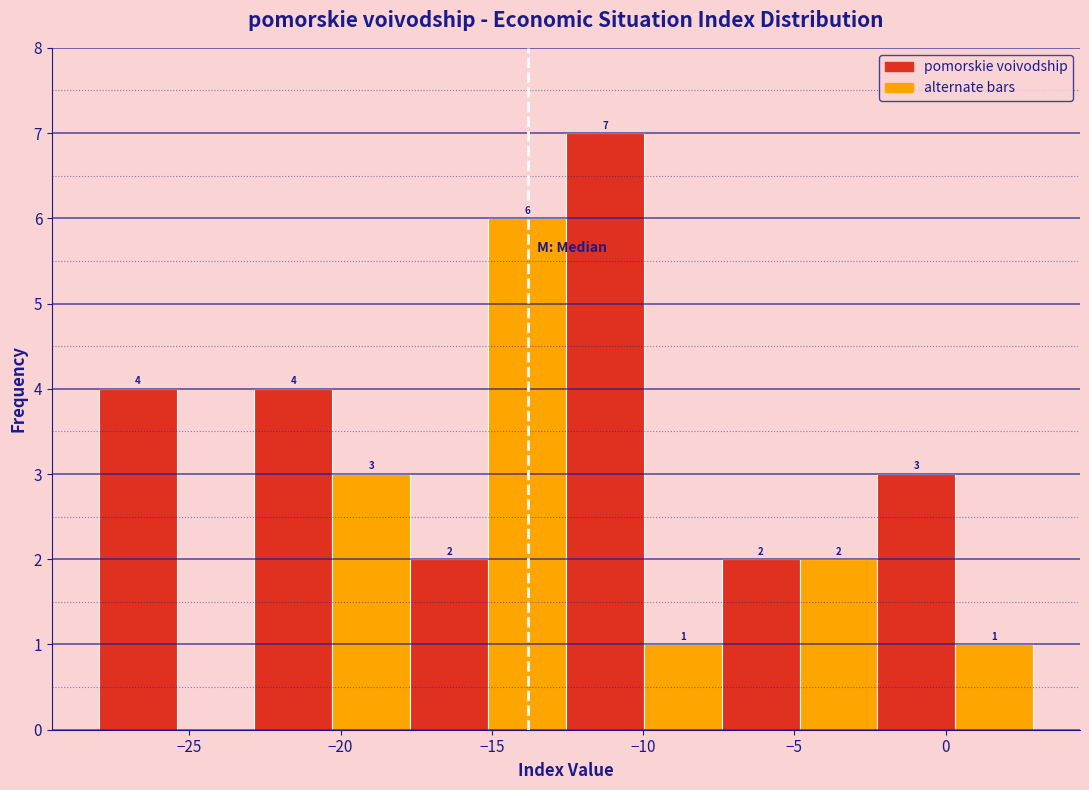

Over which range of the x-axis is the bar tallest?

-12.5 to -10.0